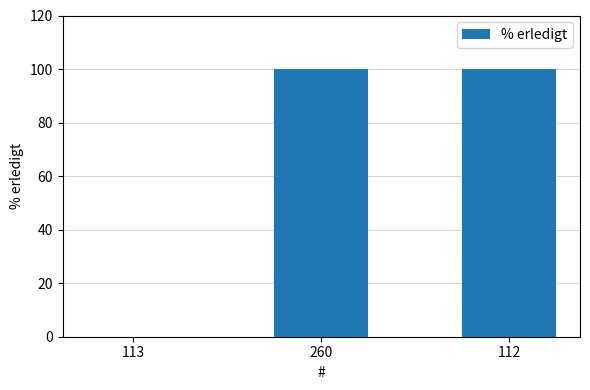

What is the greatest value displayed?

100